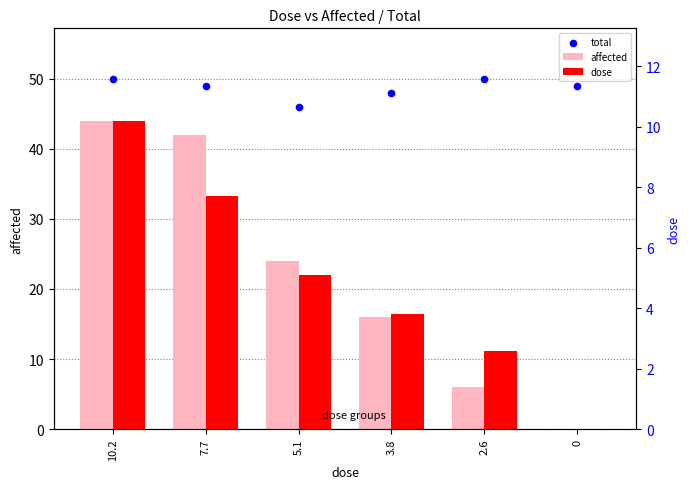

What is the total value across all series at 5.1?

75.1